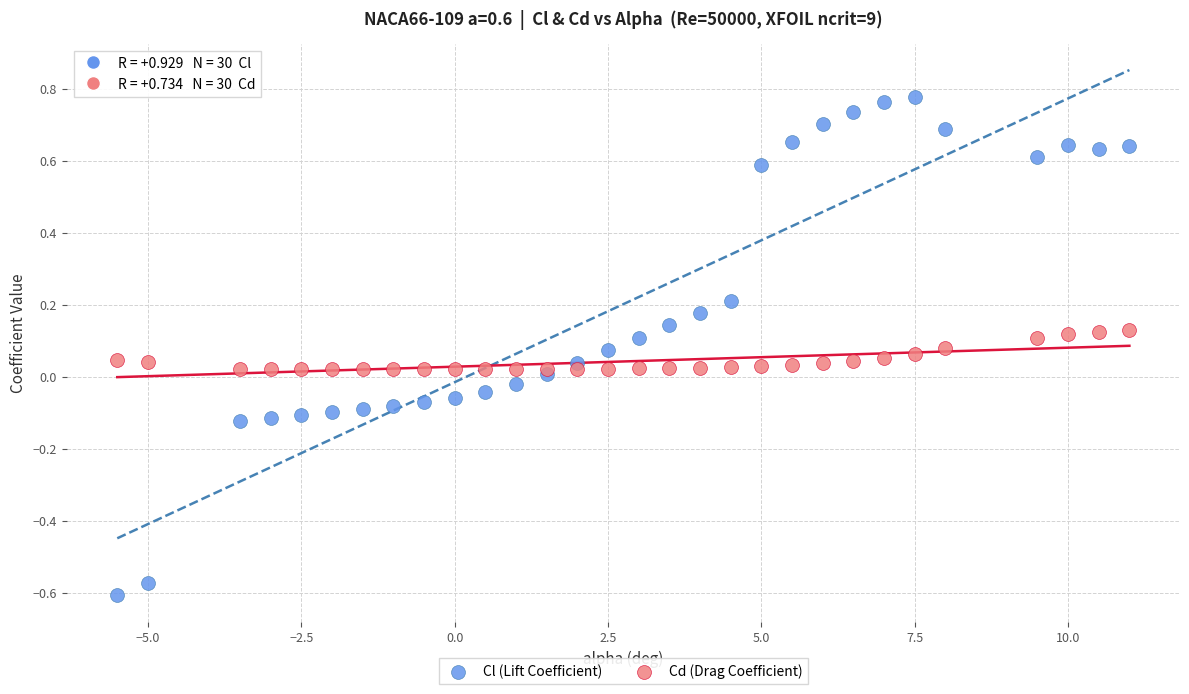

Which series reaches the minimum Y coordinate?

Cl (Lift Coefficient)